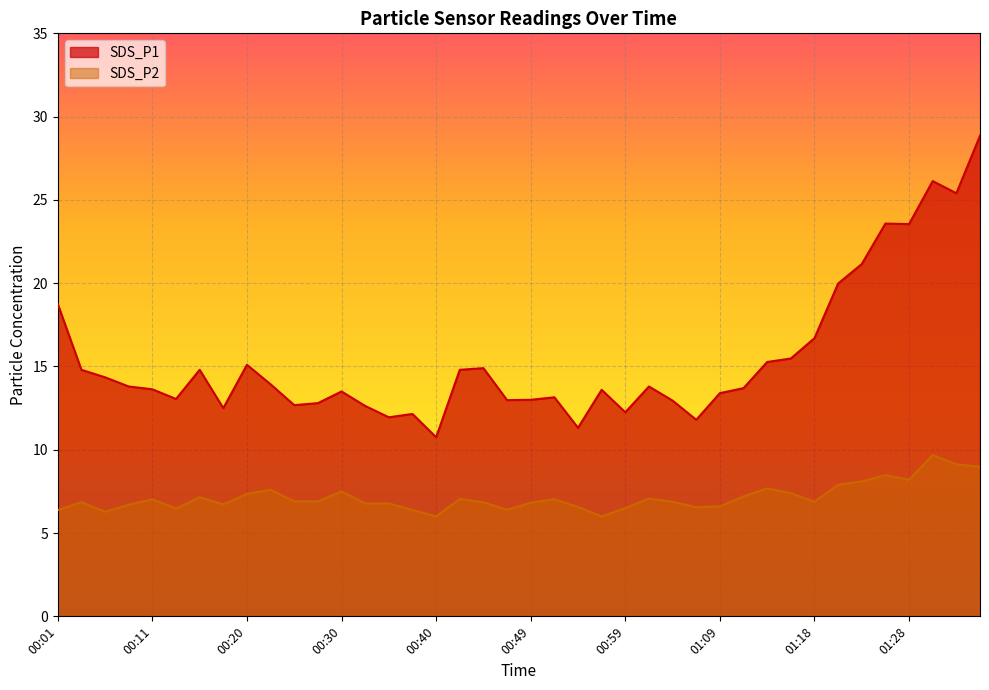

How many interior local valleys does the SDS_P2 series have?

9